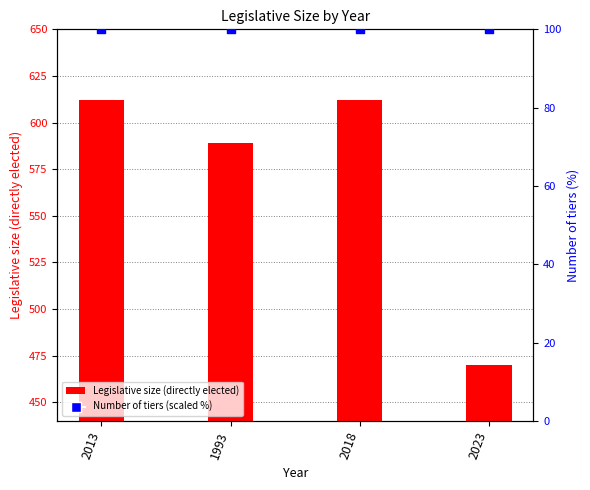

At which category is the sum across all series the highest?

2013